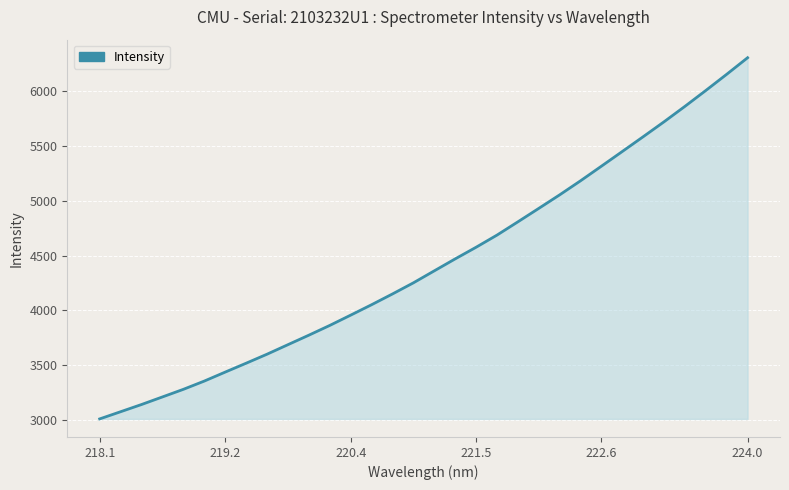

True or false: the data has more than 1 interior local peaks.

False